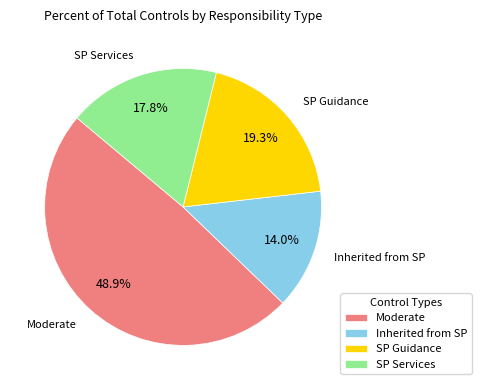

Rank the categories by value from highest to lowest.

Moderate, SP Guidance, SP Services, Inherited from SP